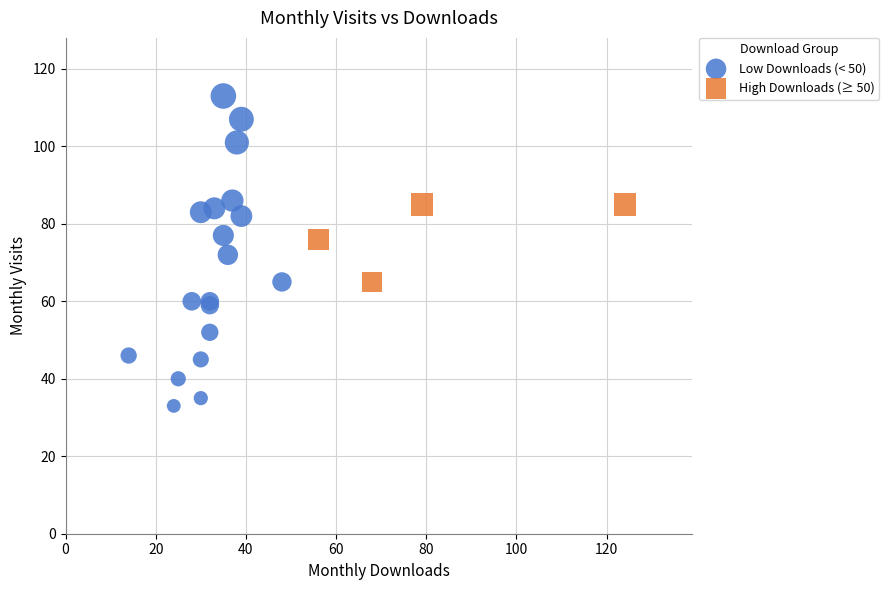

Which series reaches the minimum Y coordinate?

Low Downloads (< 50)